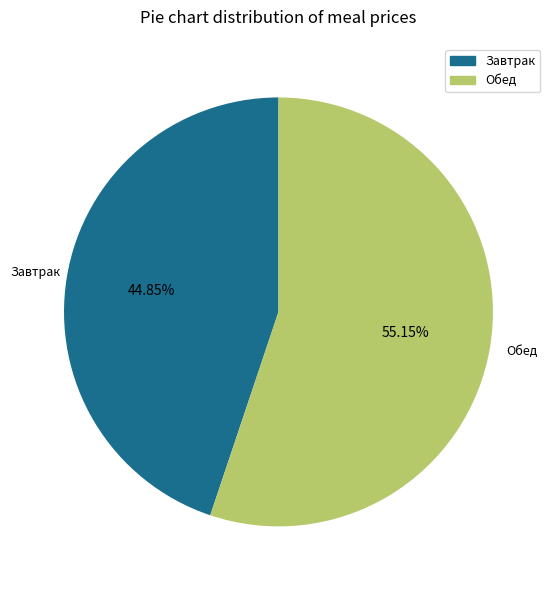

Rank the categories by value from highest to lowest.

Обед, Завтрак